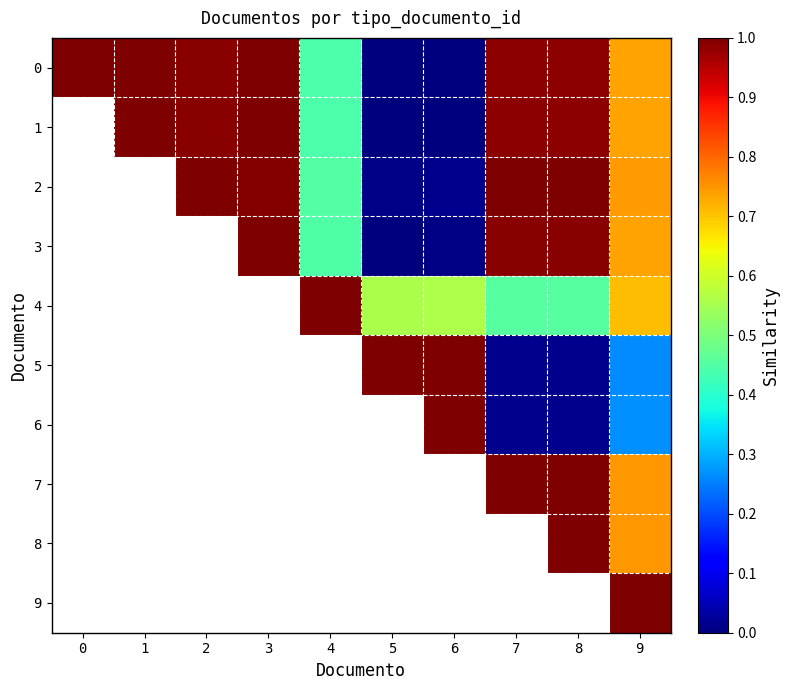

What is the difference between the highest and lowest values at 4?

0.6